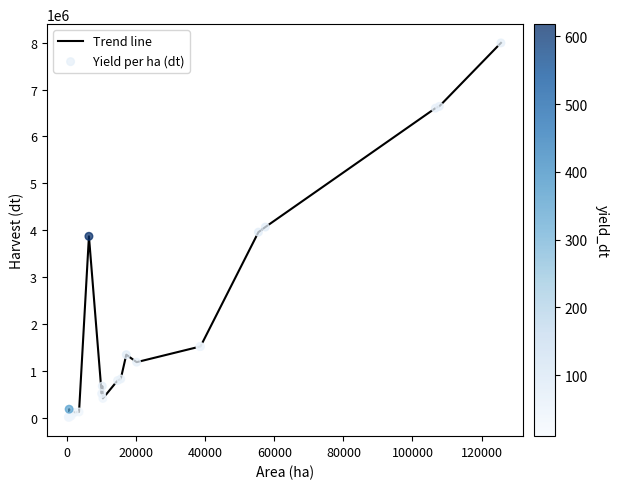

What is the greatest value displayed?

7996068